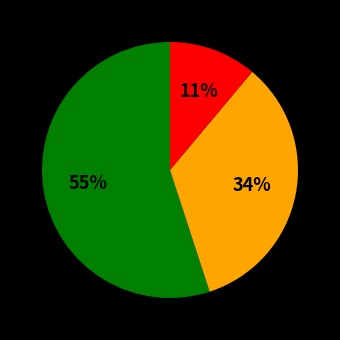

Does any single category account for the majority?

Yes